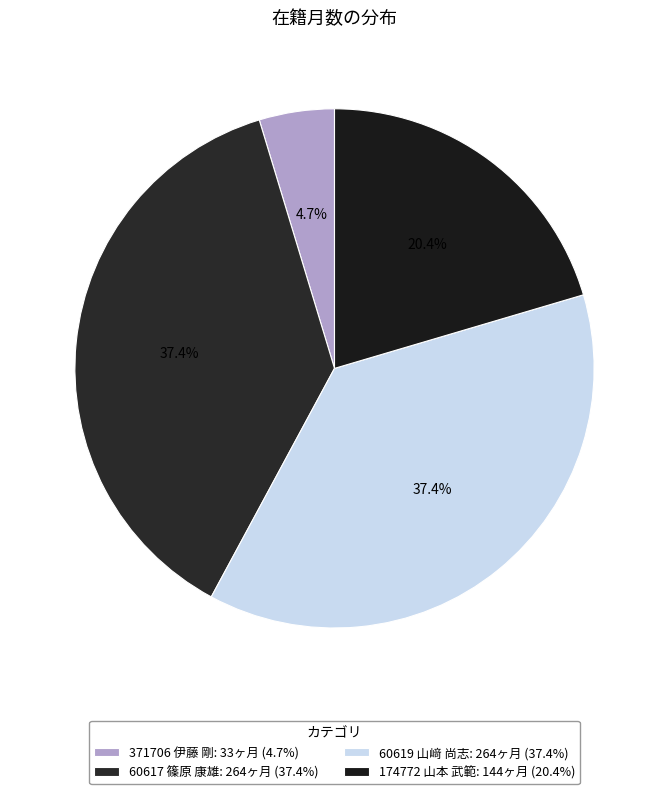

To the nearest percent, what portion does 174772 山本 武範 represent?

20%